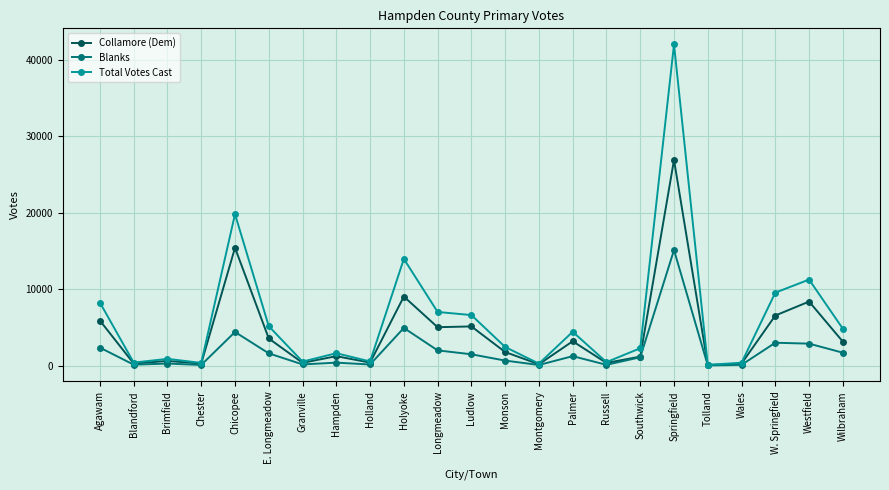

What is the value of the Total Votes Cast point at the 18th from the left?

41977